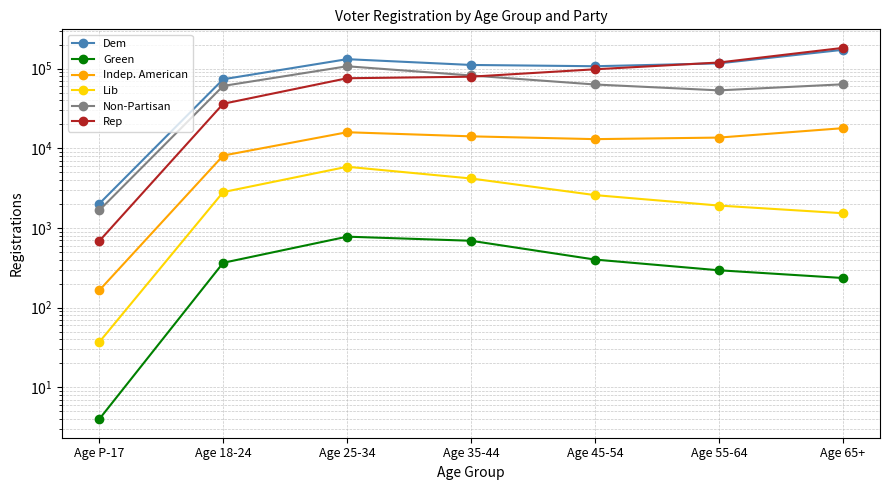

True or false: Lib has more than 0 points higher than both neighbors.

True